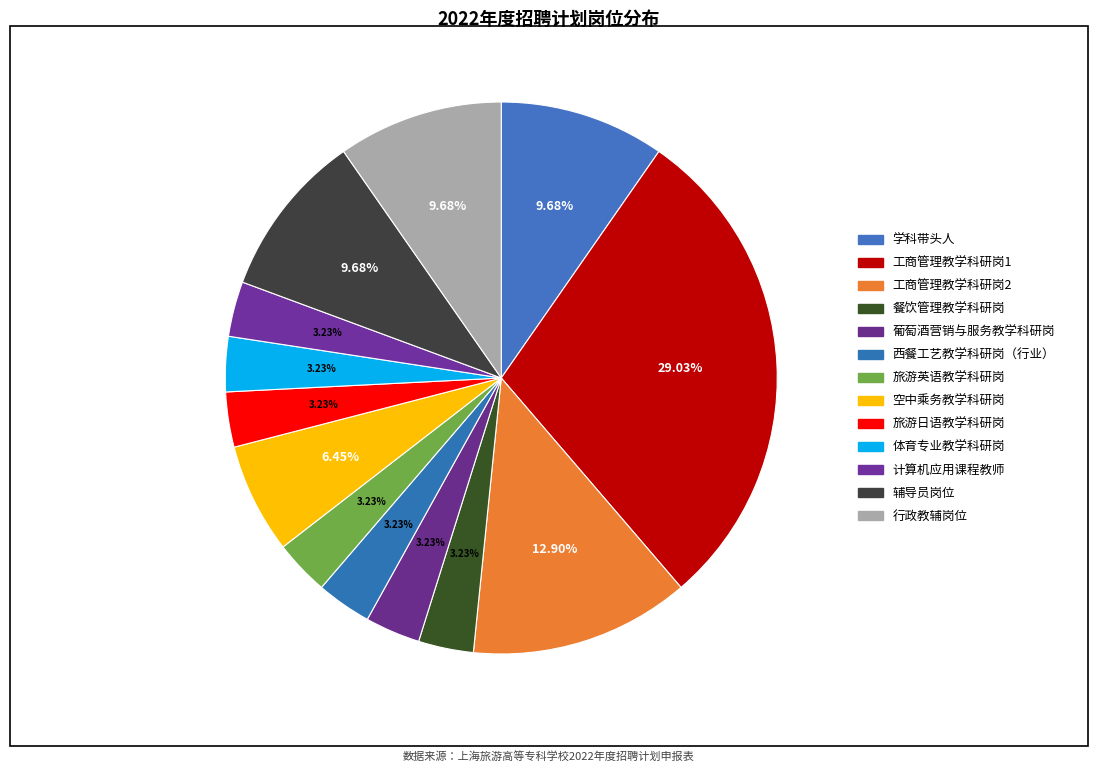

Count the number of slices in the pie.

13